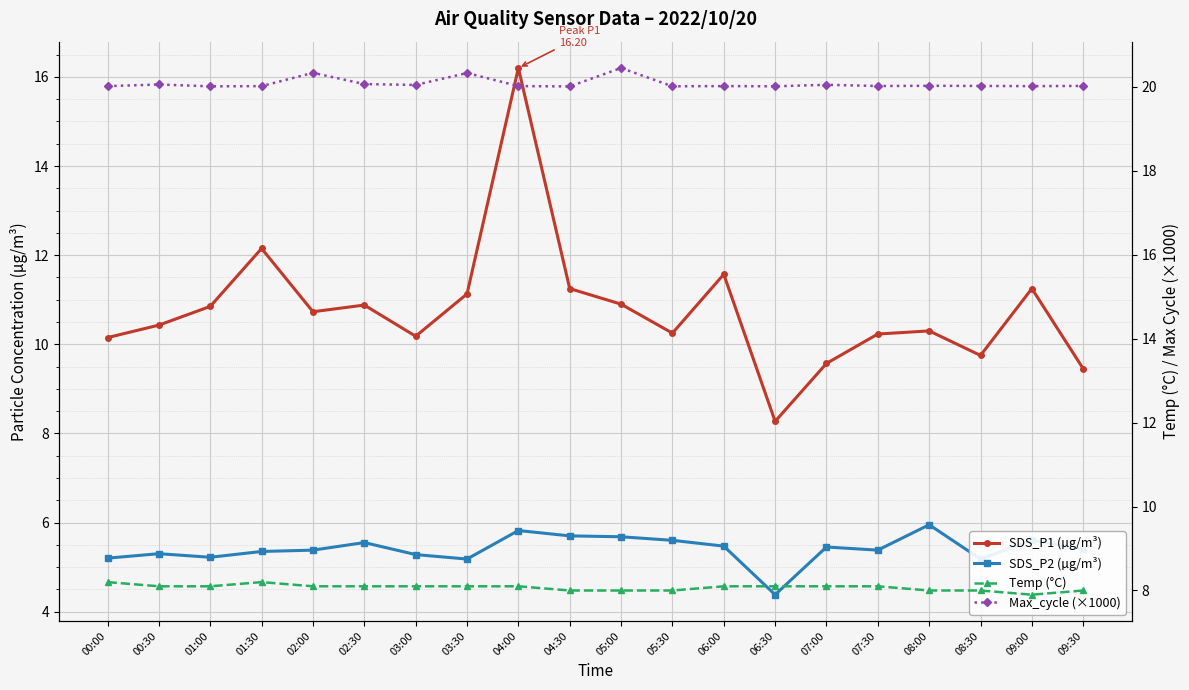

What is the sum of the Temp (°C) values at 07:00 and 03:30?

16.2